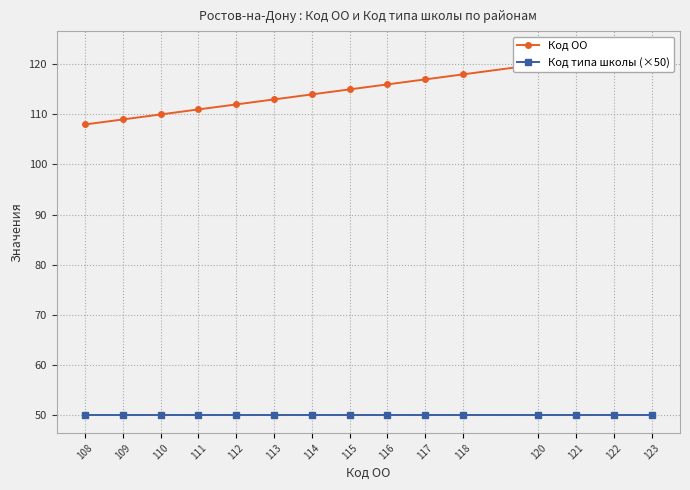

True or false: Код типа школы (×50) and Код ОО intersect in this chart.

False